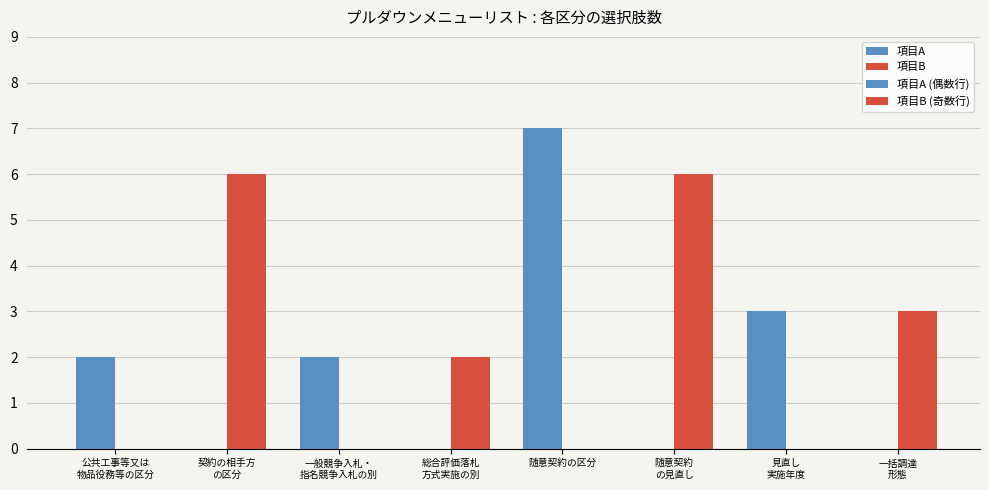

At which label is 公共工事等又は物品役務等の区分 closest to 2?

公共工事等又は物品役務等の区分